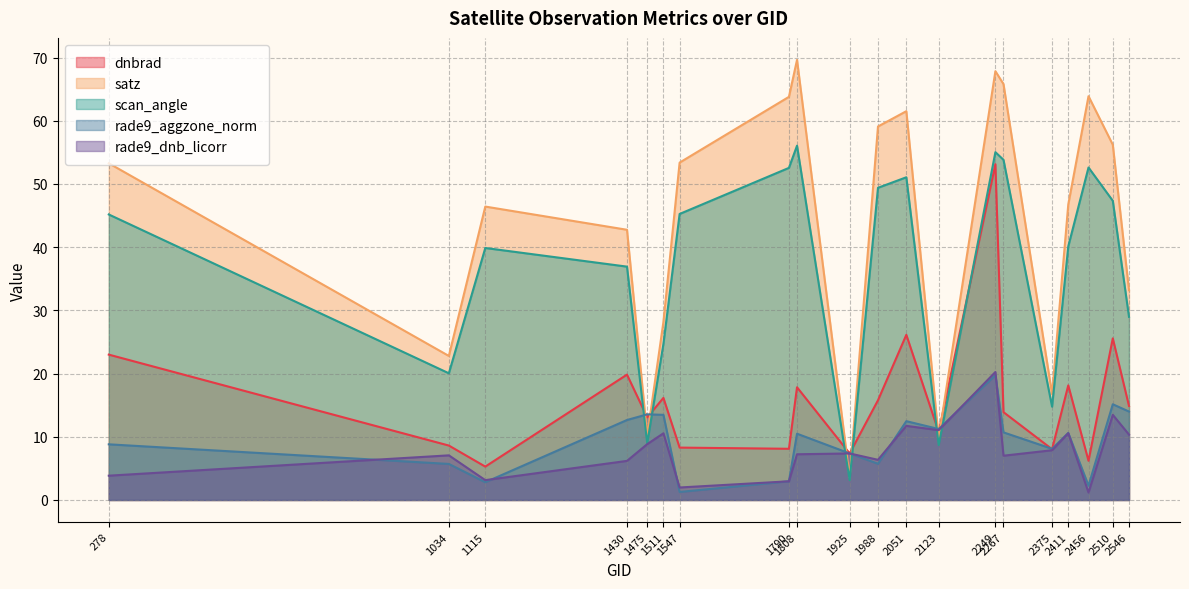

Between 1547 and 2123, which series saw the biggest shift?

satz